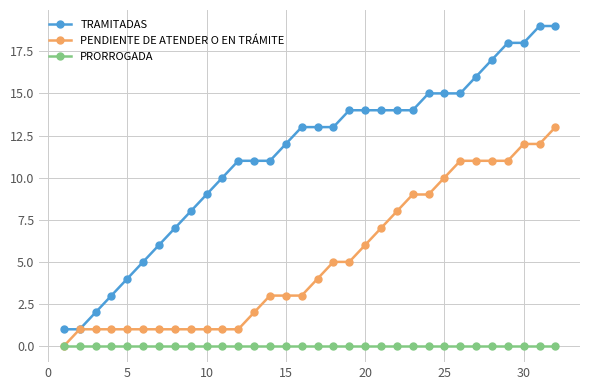

What is the sum of all TRAMITADAS values?

362